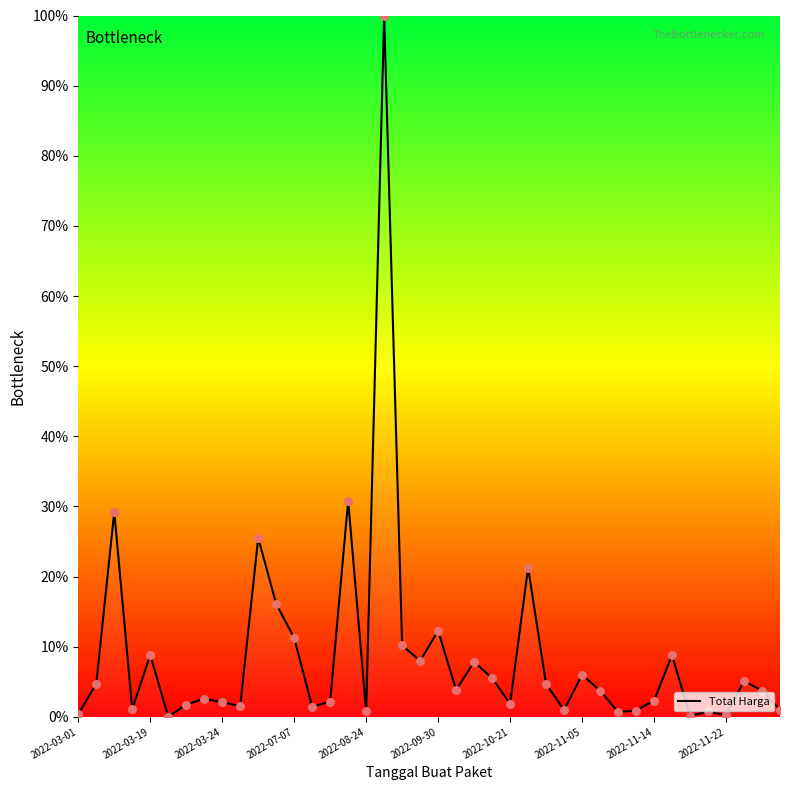

What is the maximum value shown in the chart?

100.0